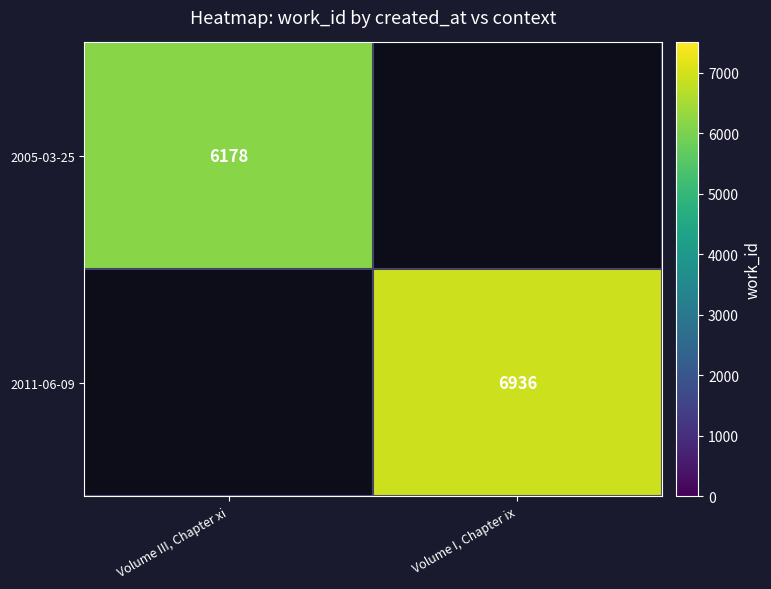

The value of 2005-03-25 at Volume III, Chapter xi is 8920. True or false?

False